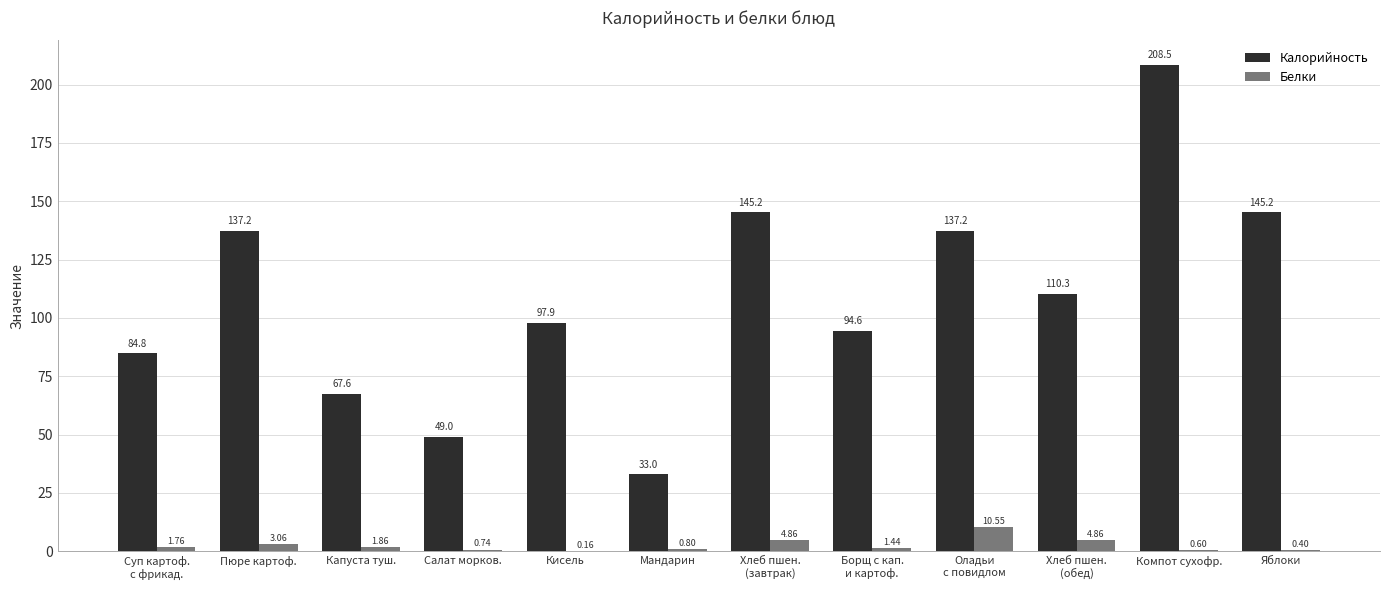

At which label does Калорийность reach its peak?

Компот сухофр.